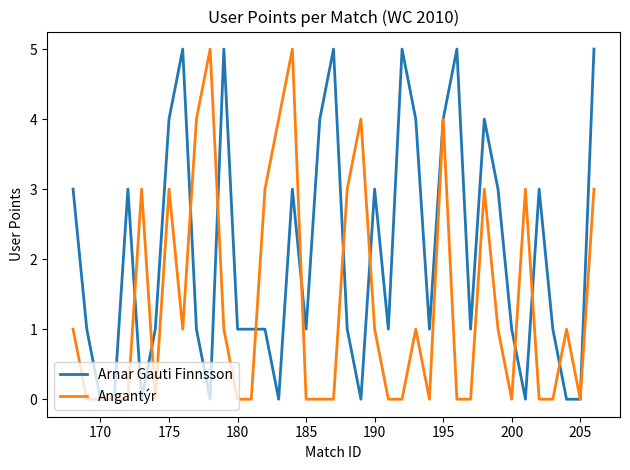

What is the greatest value displayed?

5